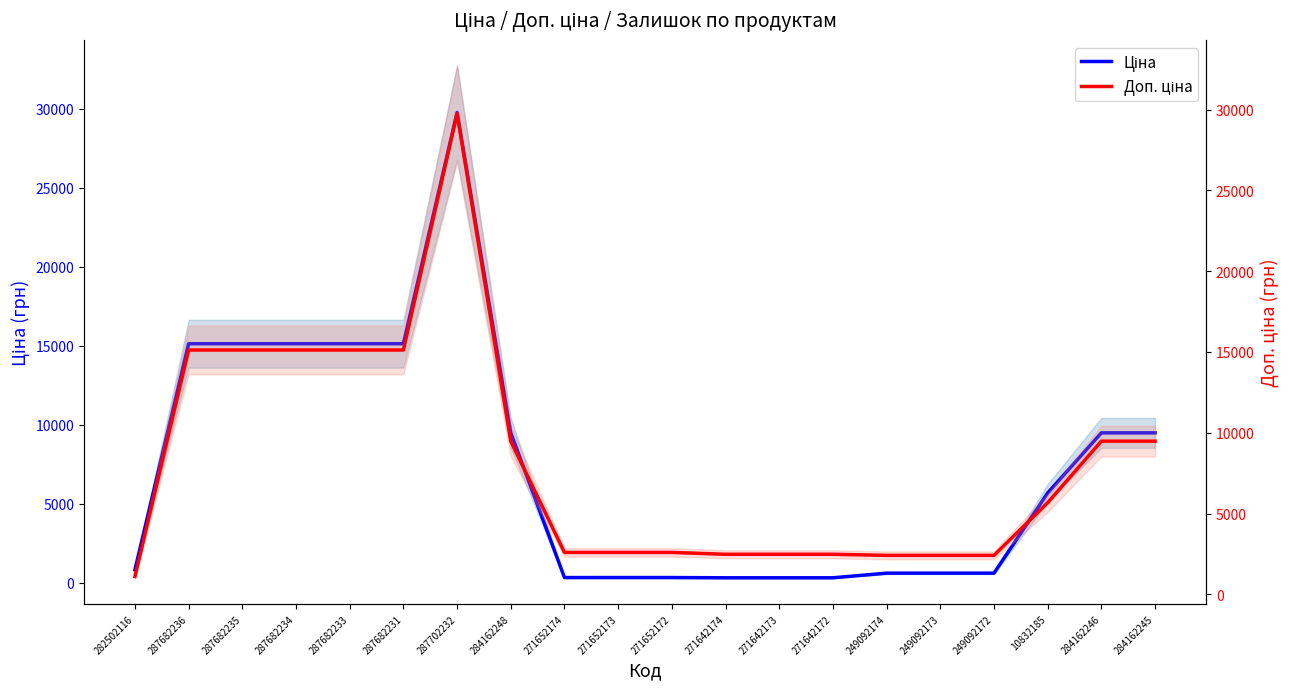

How many lines are shown in the chart?

2